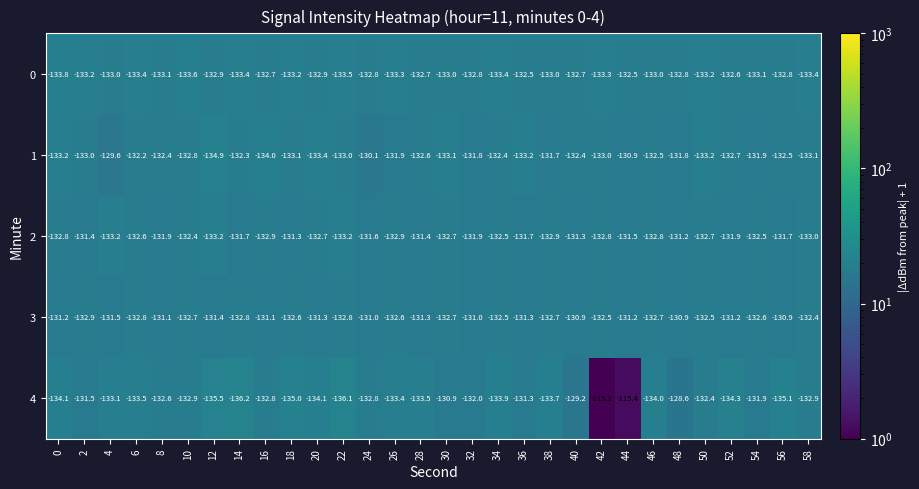

At which category does the chart reach its minimum across all series?

14